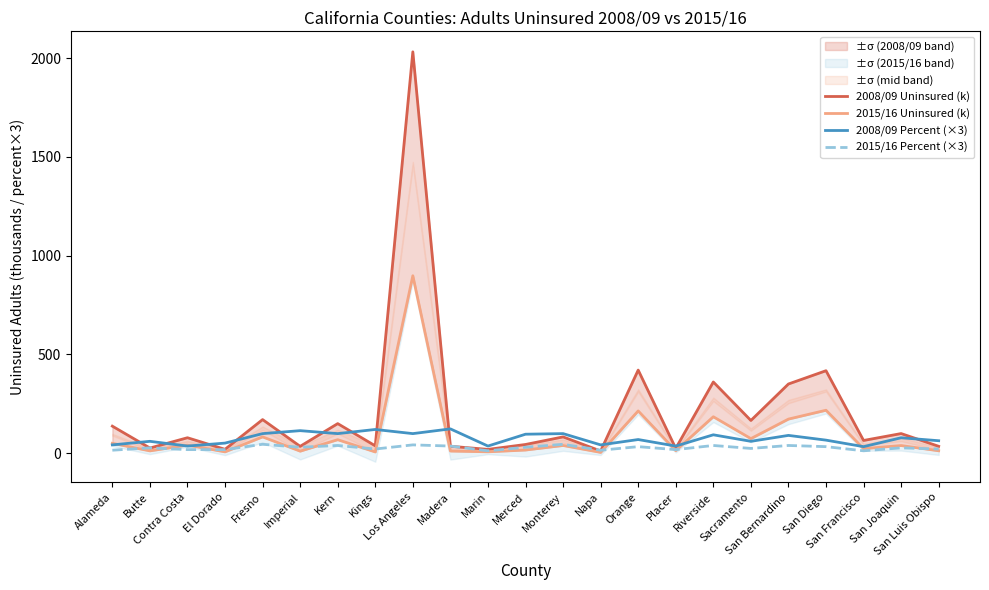

What is the approximate value of 2008/09 Percent (×3) at Kings?

120